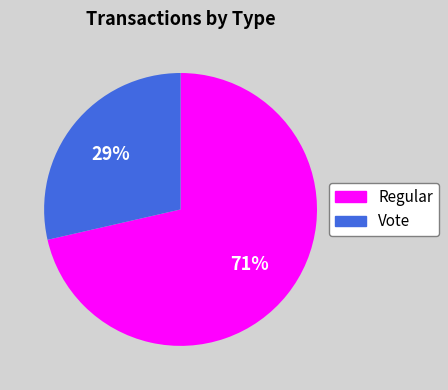

How many slices are in this pie chart?

2